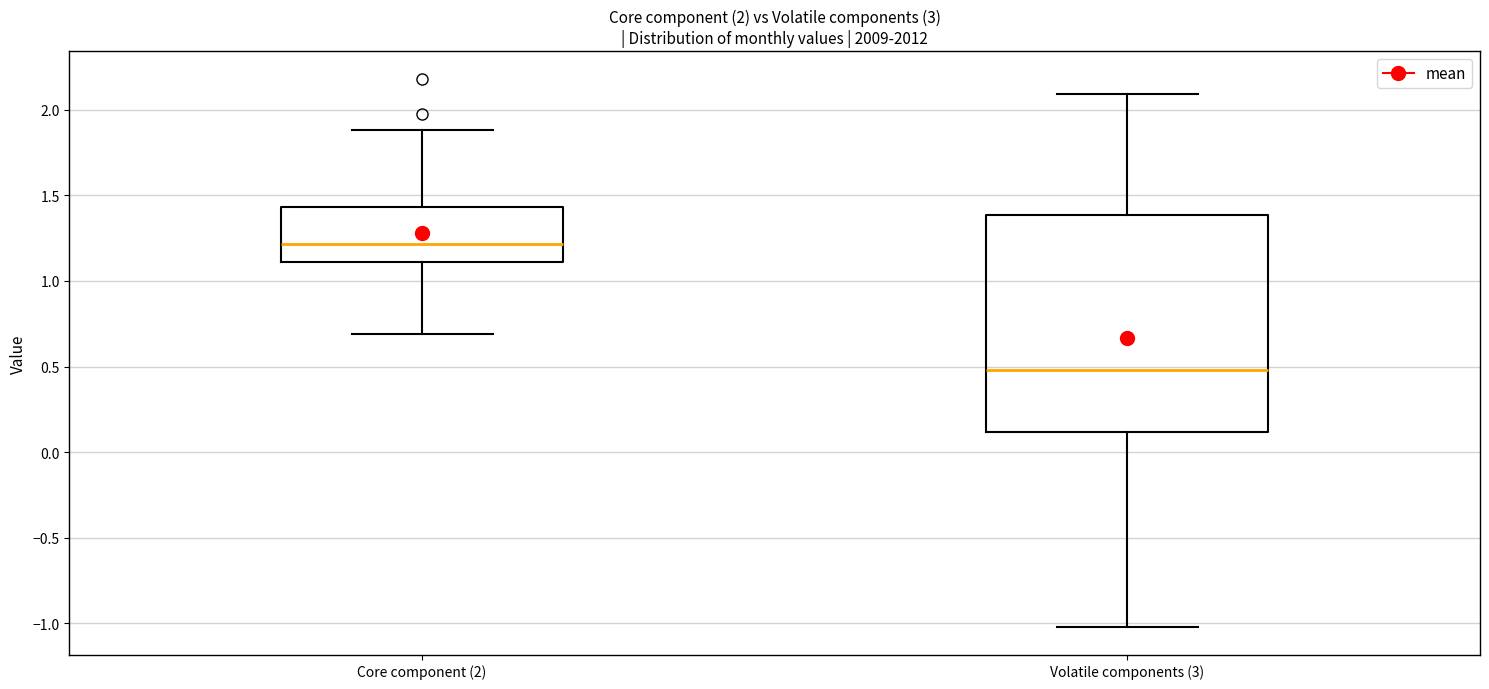

Which box is the tallest, from its lower edge to its upper edge?

Volatile components (3)